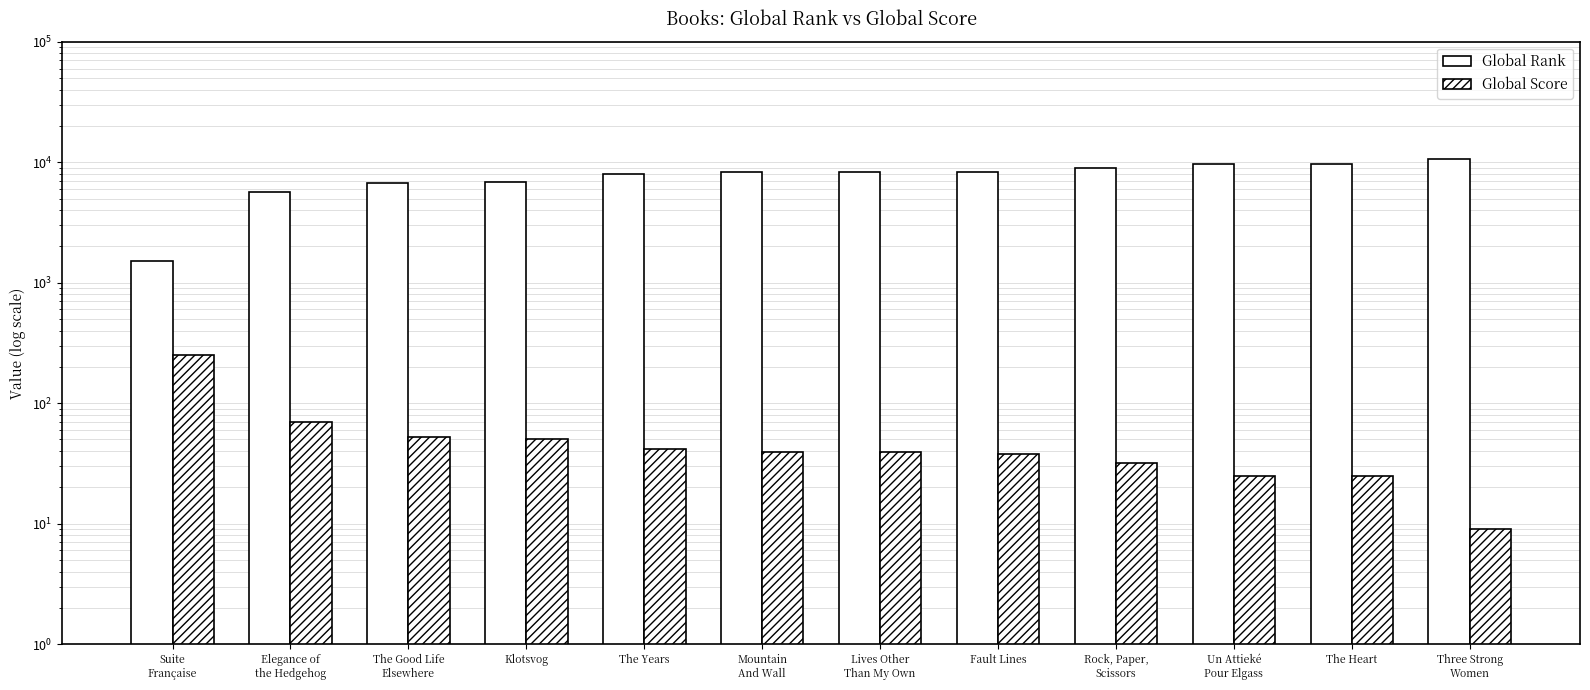

Is it true that Global Rank equals 9036 at Rock, Paper,
Scissors?

True